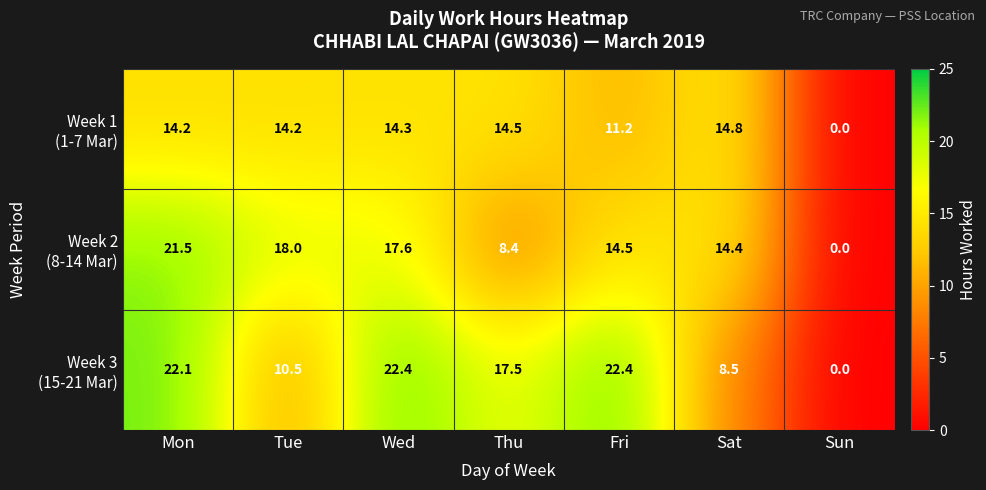

Count the number of categories in the chart.

7